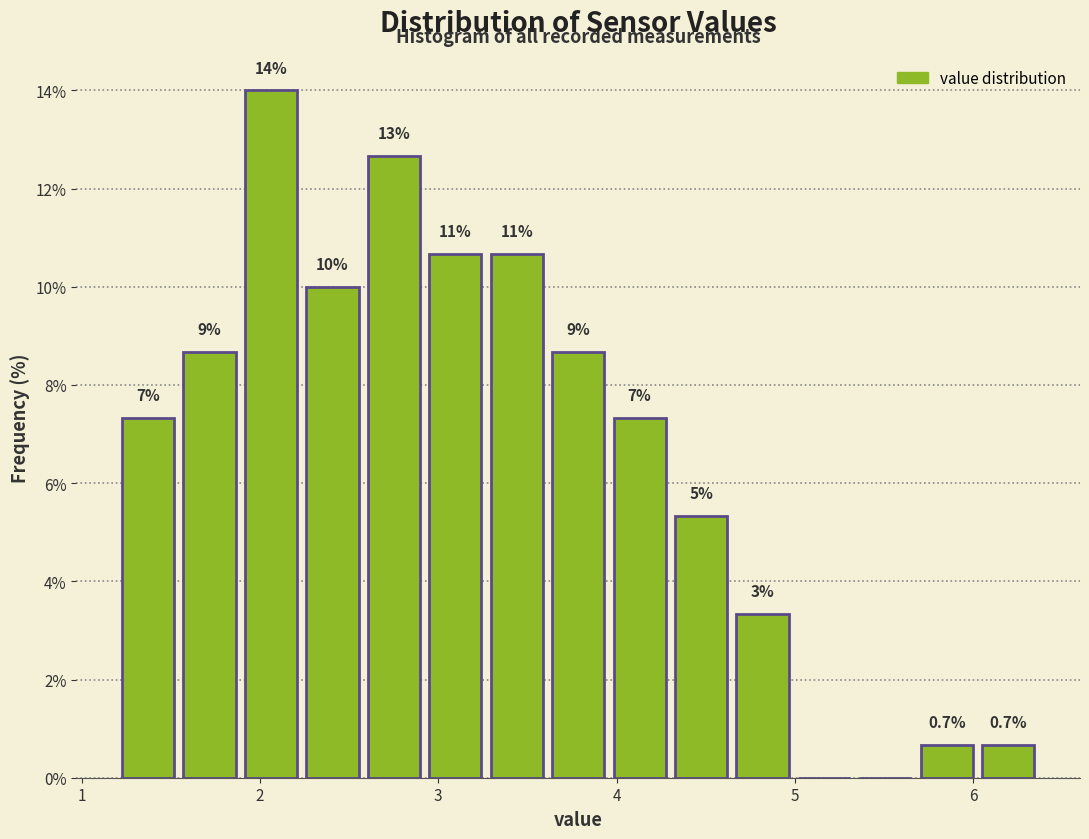

Read against the x-axis, roughly where is the centre of the tallest bar?

2.1